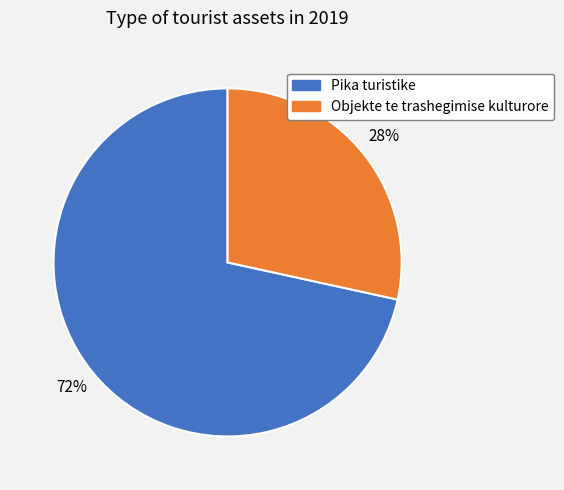

Between Objekte te trashegimise kulturore and Pika turistike, which is larger?

Pika turistike